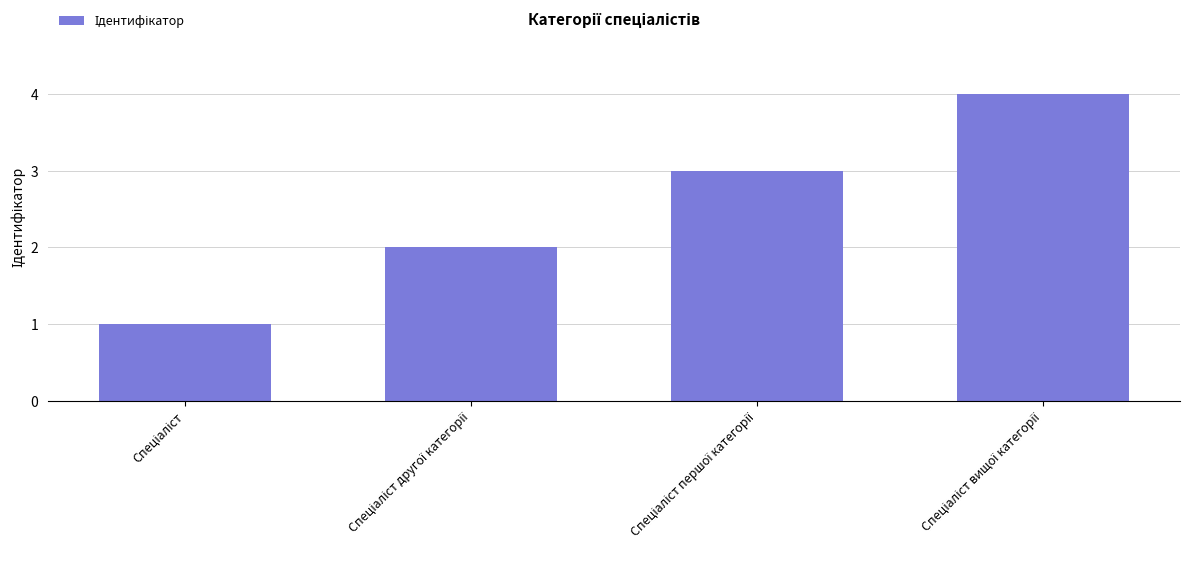

What is the greatest value displayed?

4